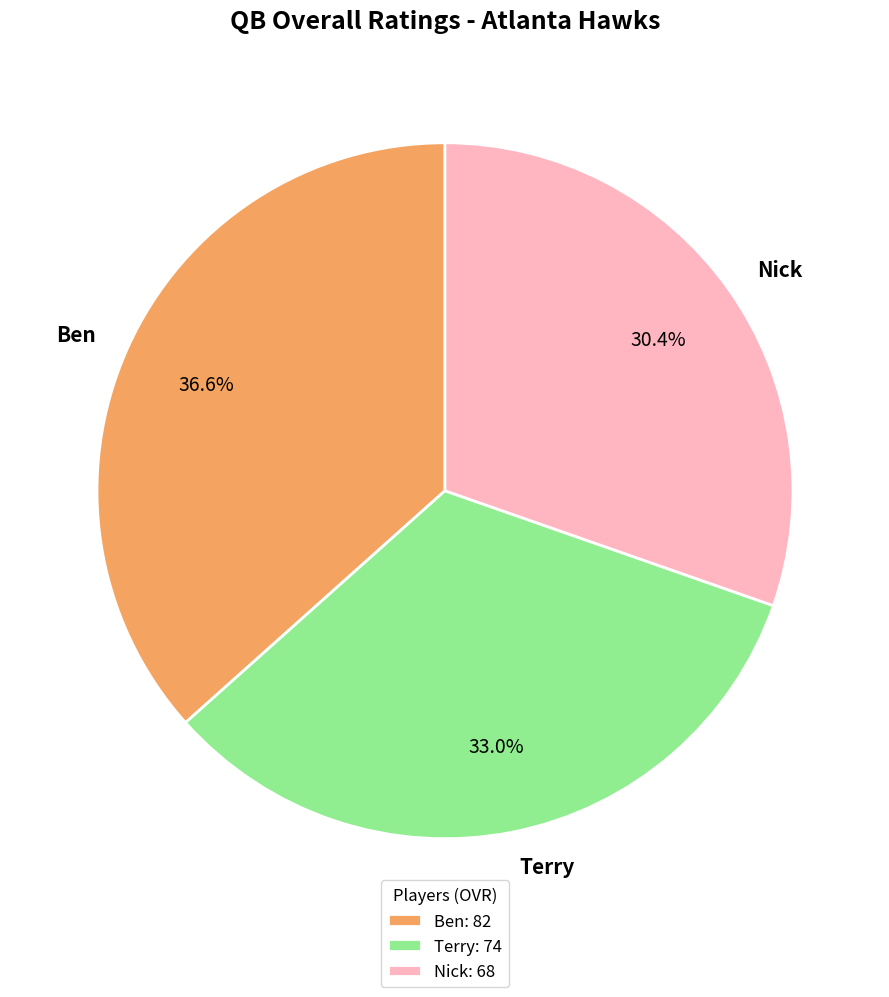

Between Terry and Nick, which is larger?

Terry